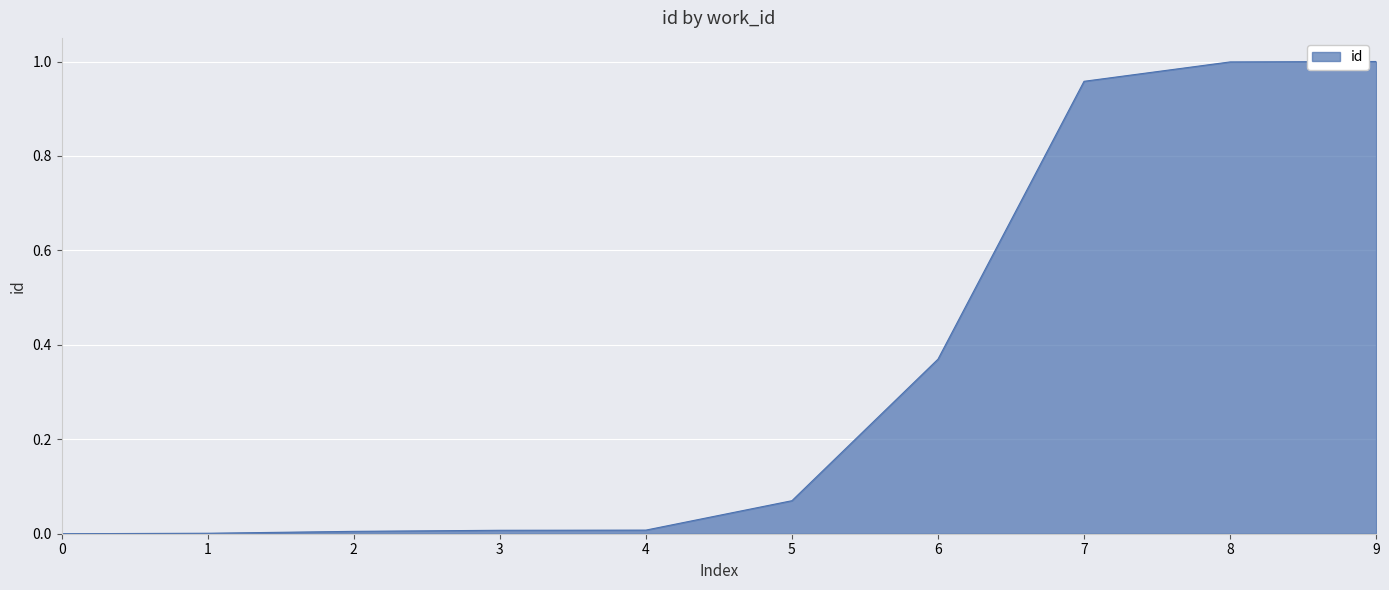

Between 5 and 6, which is larger?

6